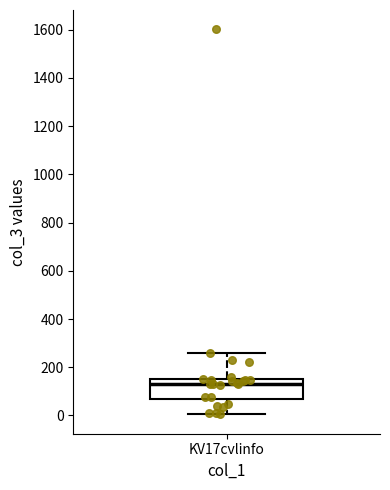

Where does the lower whisker of the box for KV17cvlinfo end on the y-axis? The values are not printed on the chart, so give them approximately, as read against the axis.

0